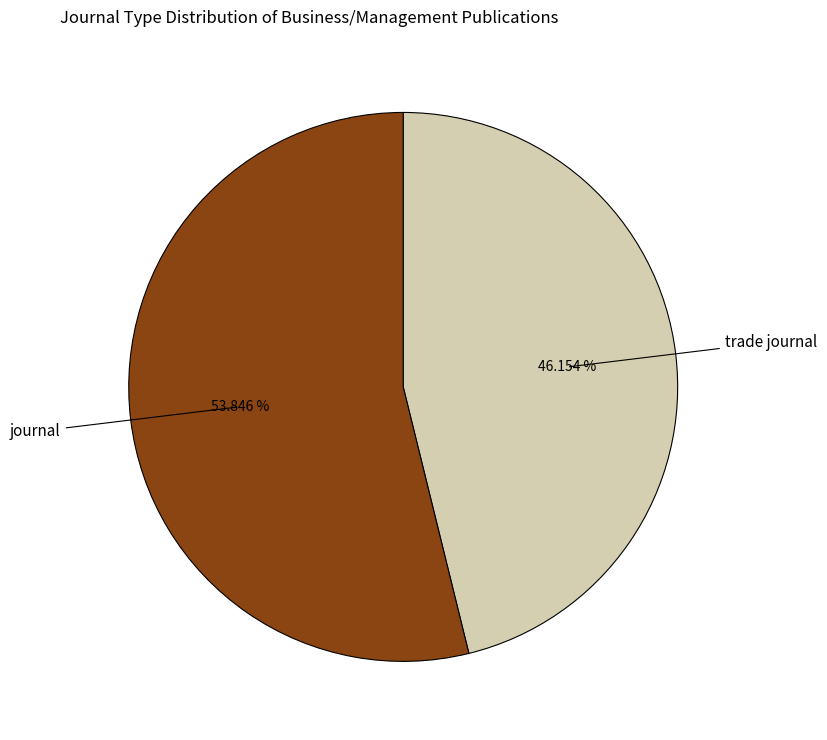

Does any single category account for the majority?

Yes